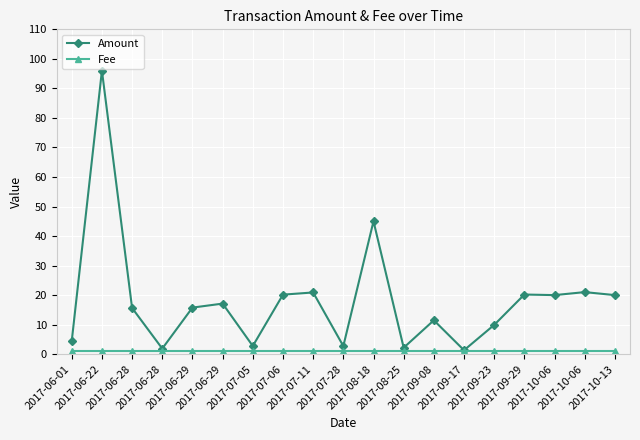

Rank the categories by Fee value from highest to lowest.

2017-06-01, 2017-06-22, 2017-06-28, 2017-06-28, 2017-06-29, 2017-06-29, 2017-07-05, 2017-07-06, 2017-07-11, 2017-07-28, 2017-08-18, 2017-08-25, 2017-09-08, 2017-09-17, 2017-09-23, 2017-09-29, 2017-10-06, 2017-10-06, 2017-10-13